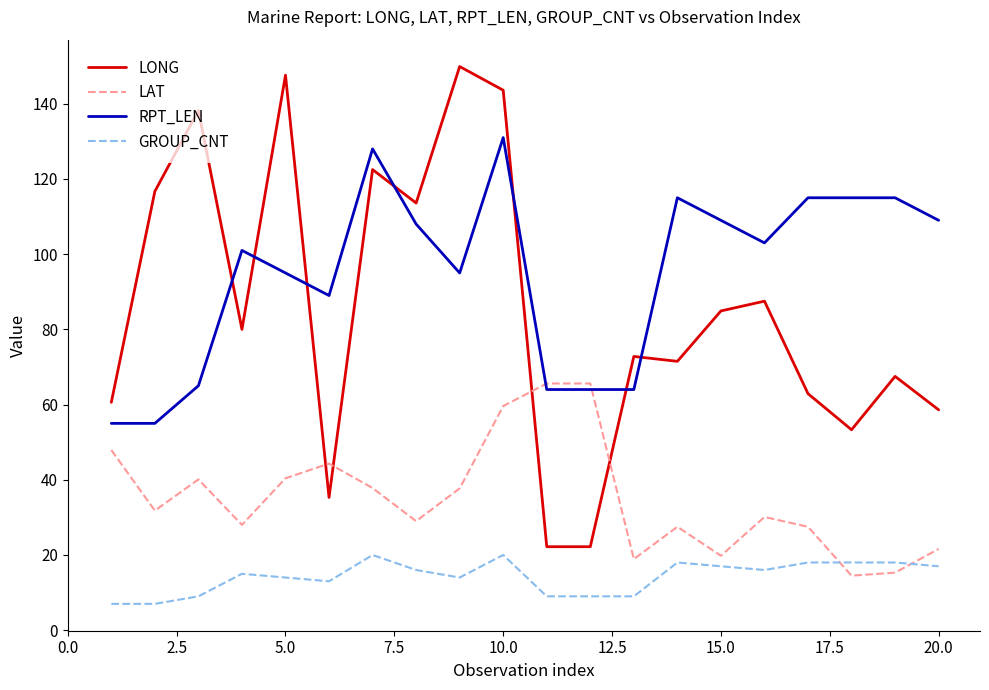

Rank the series by their maximum value, from lowest to highest.

GROUP_CNT, LAT, RPT_LEN, LONG